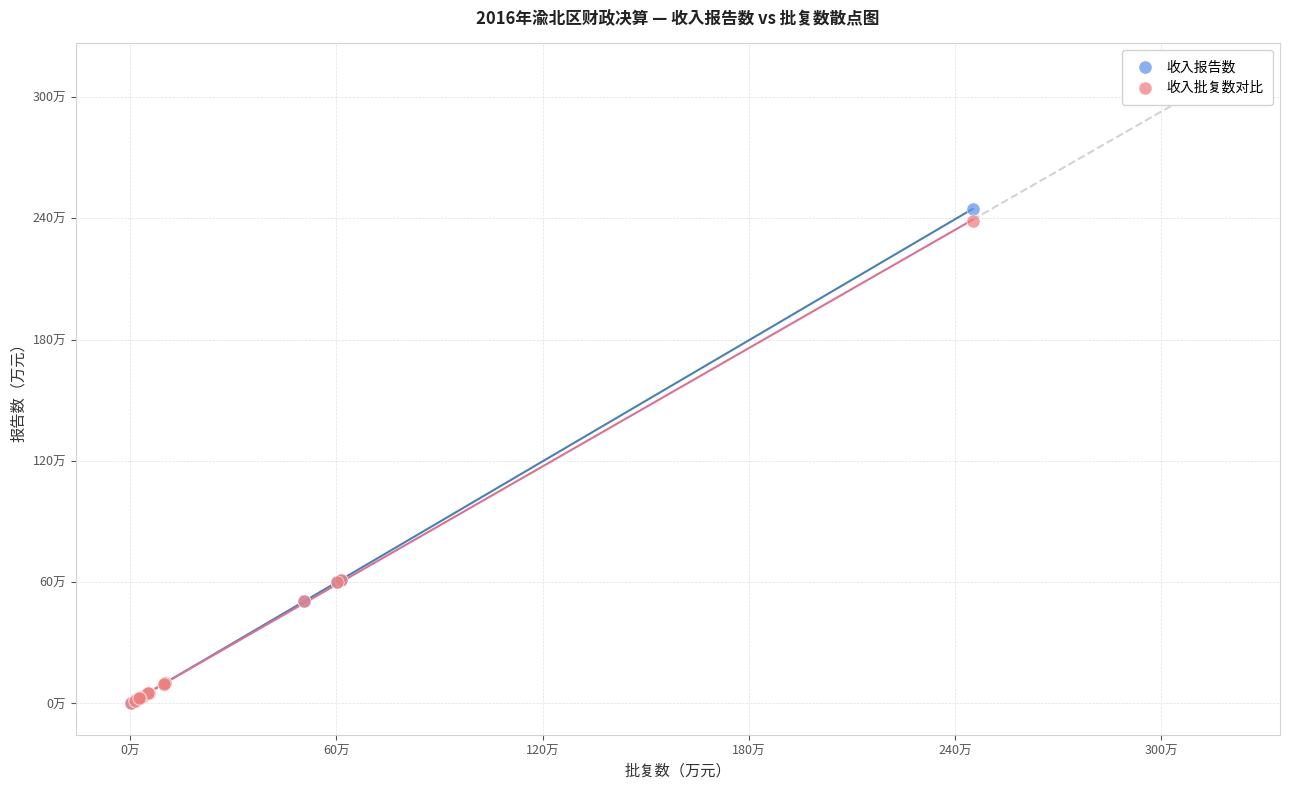

Which series has the largest Y range (max minus min)?

收入报告数